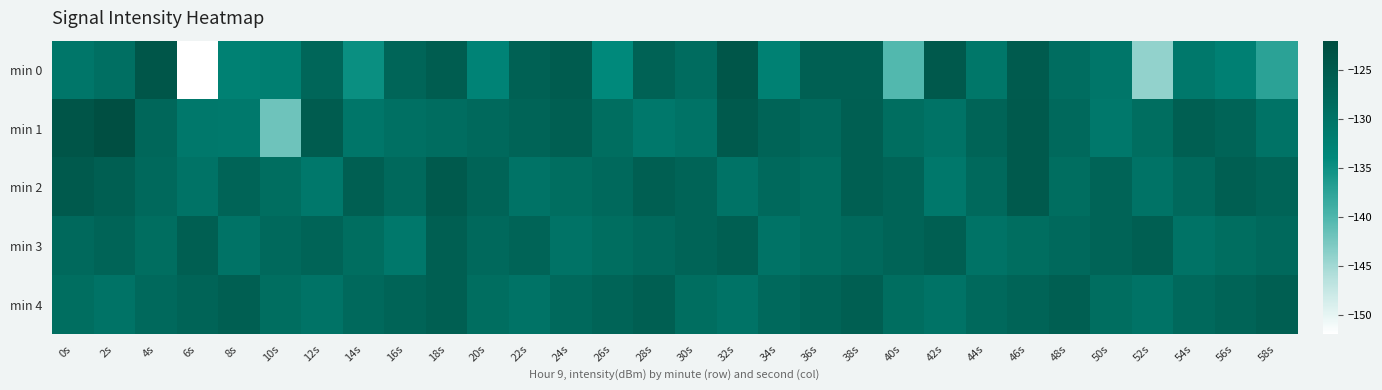

What is the total value across all series at 14s?

-648.4